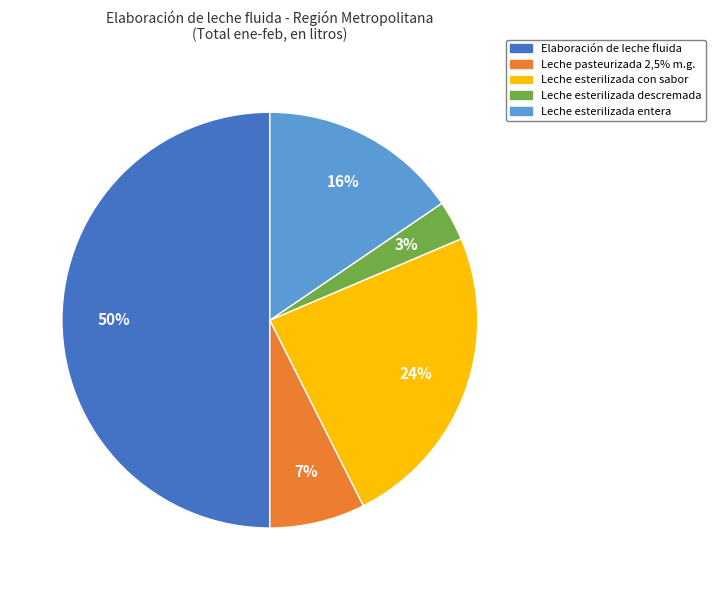

How many segments does this pie chart have?

5